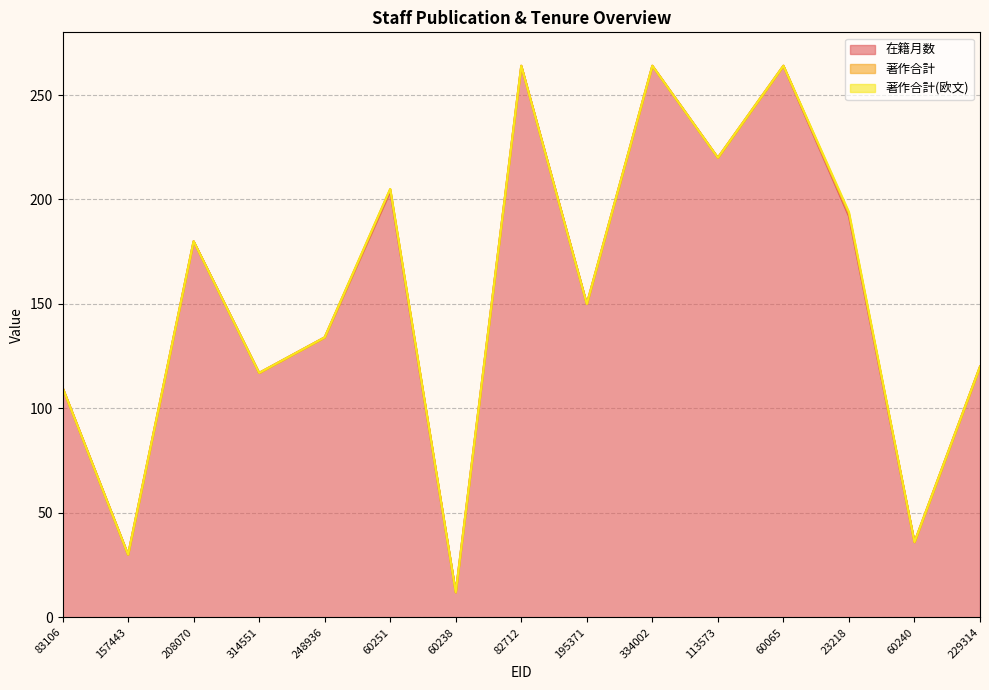

What is the label of the 6th point from the left?

60251